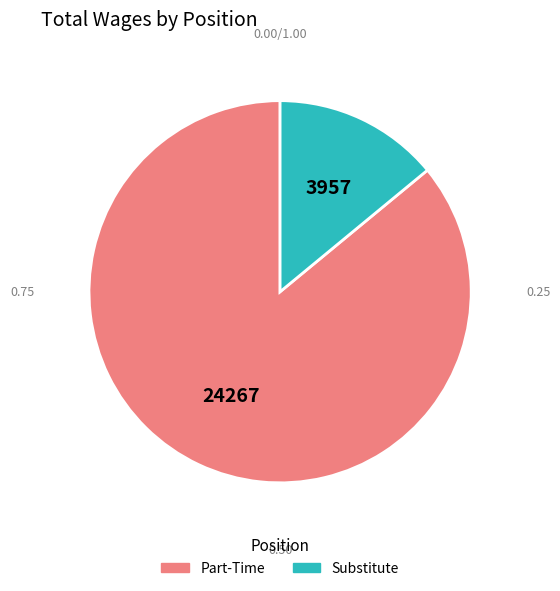

Which slice represents more than half of the pie?

Part-Time